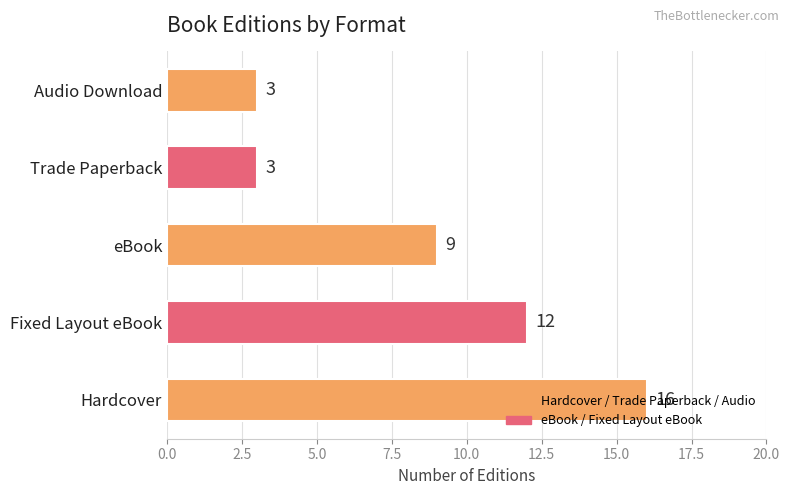

Which has a higher value, Fixed Layout eBook or Trade Paperback?

Fixed Layout eBook